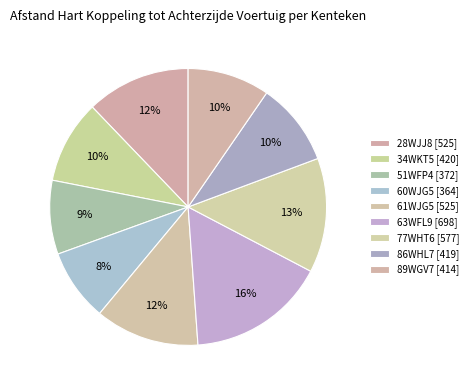

To the nearest percent, what percentage of the pie is 34WKT5?

10%